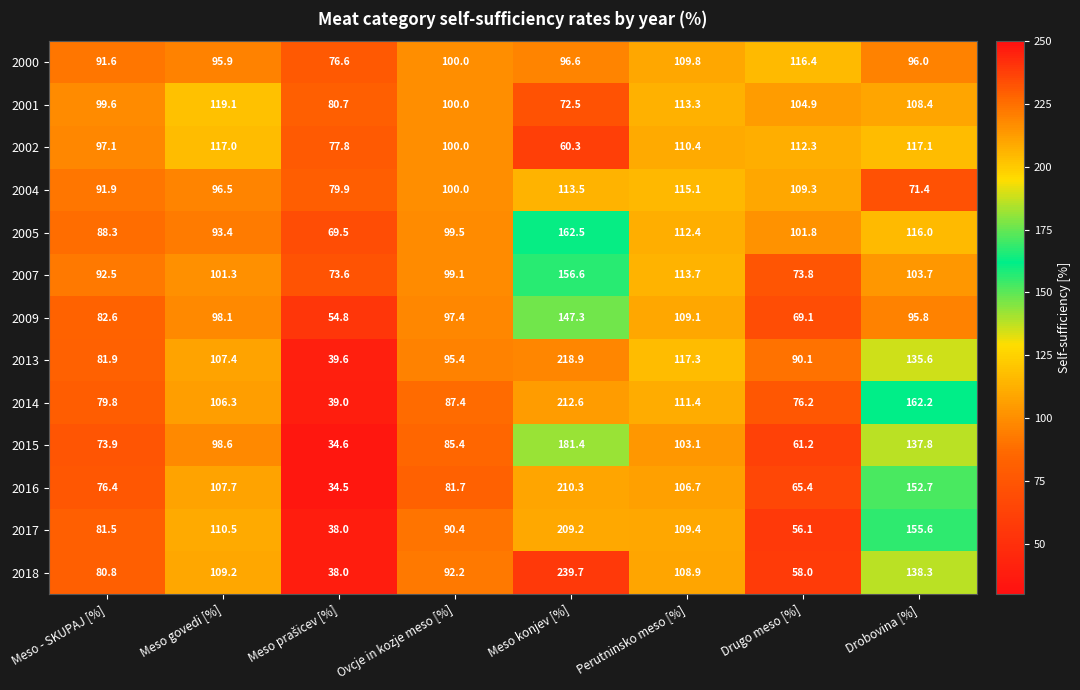

Rank the series by their maximum value, from lowest to highest.

2004, 2000, 2002, 2001, 2009, 2007, 2005, 2015, 2017, 2016, 2014, 2013, 2018